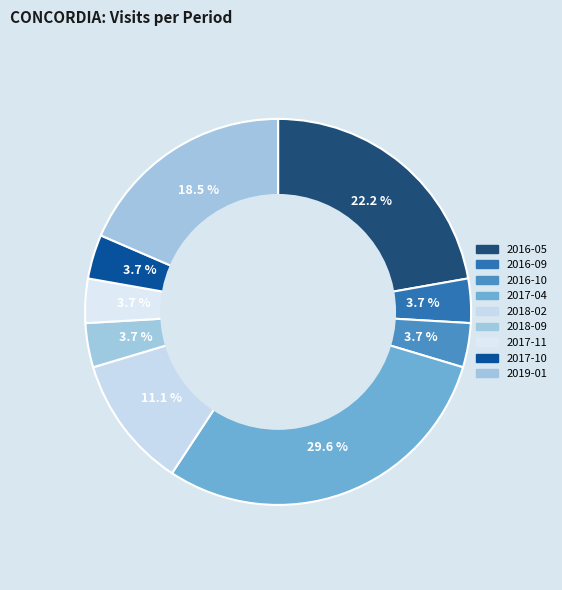

To the nearest percent, what percentage of the pie is 2018-02?

11%